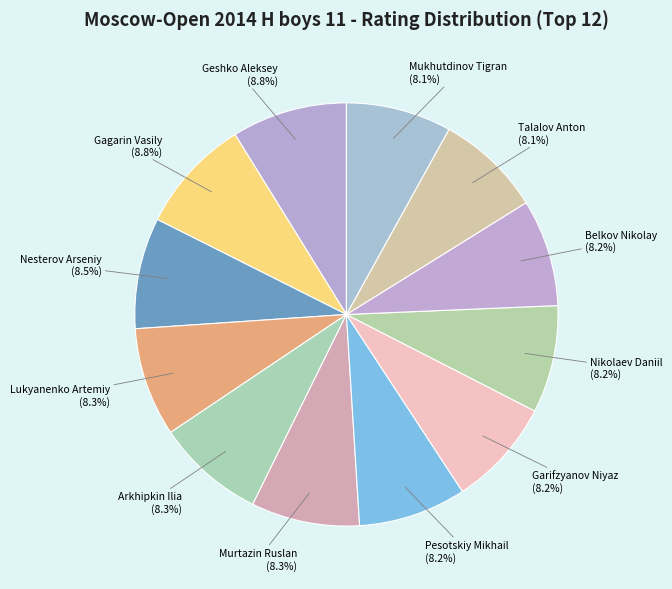

Does Mukhutdinov Tigran represent more than half of the total?

No